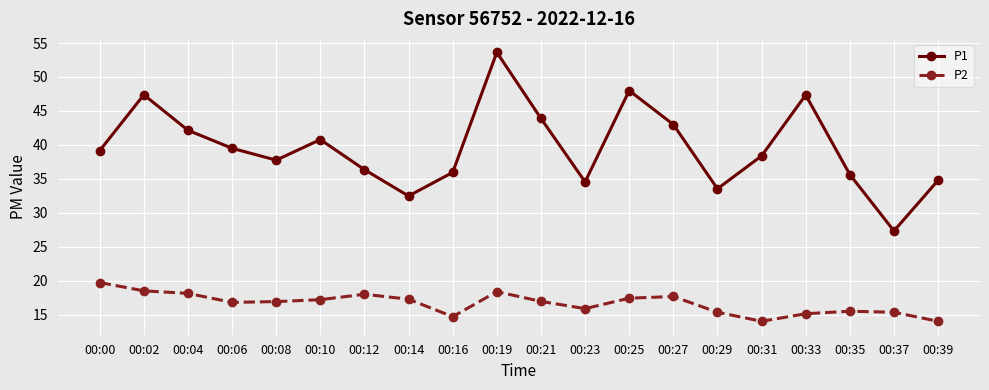

Which series changed the most between 00:27 and 00:35?

P1